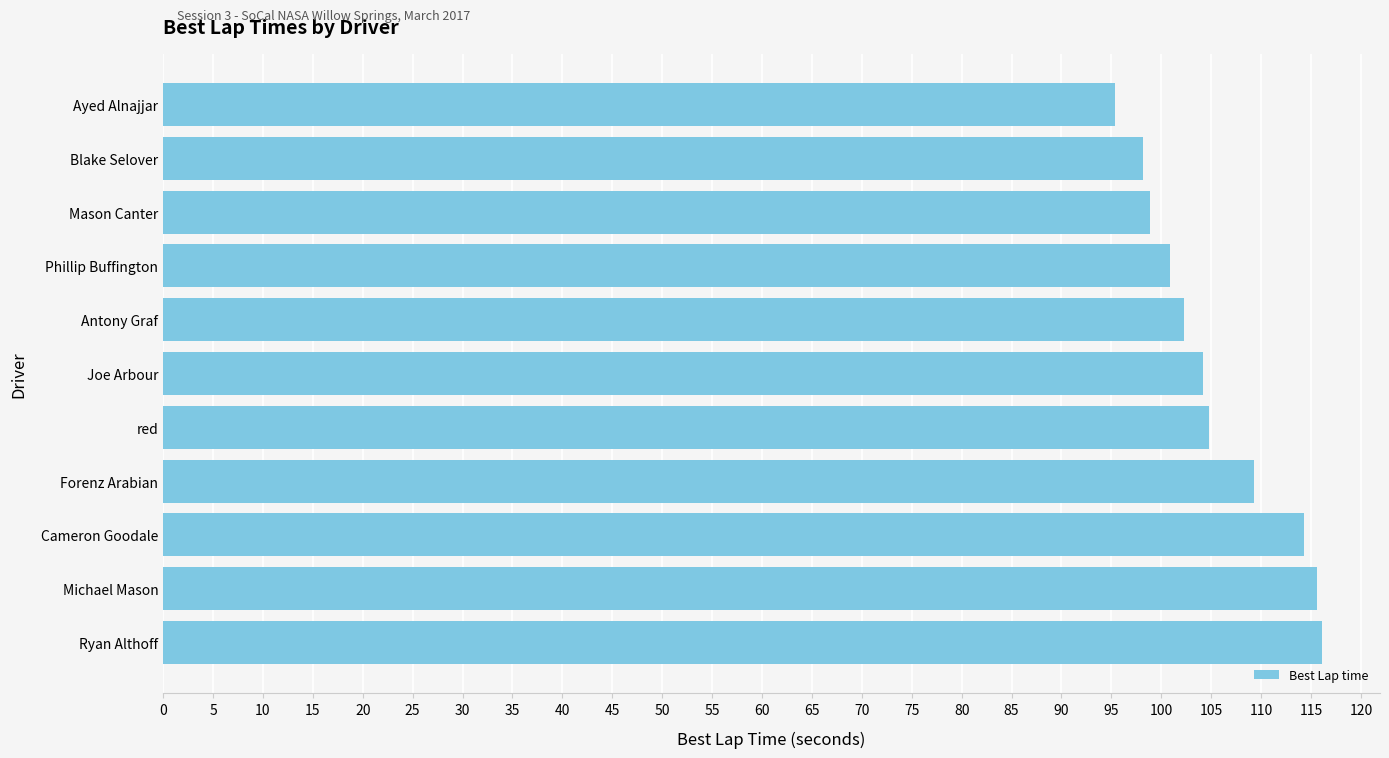

What is the sum of all values?

1159.6